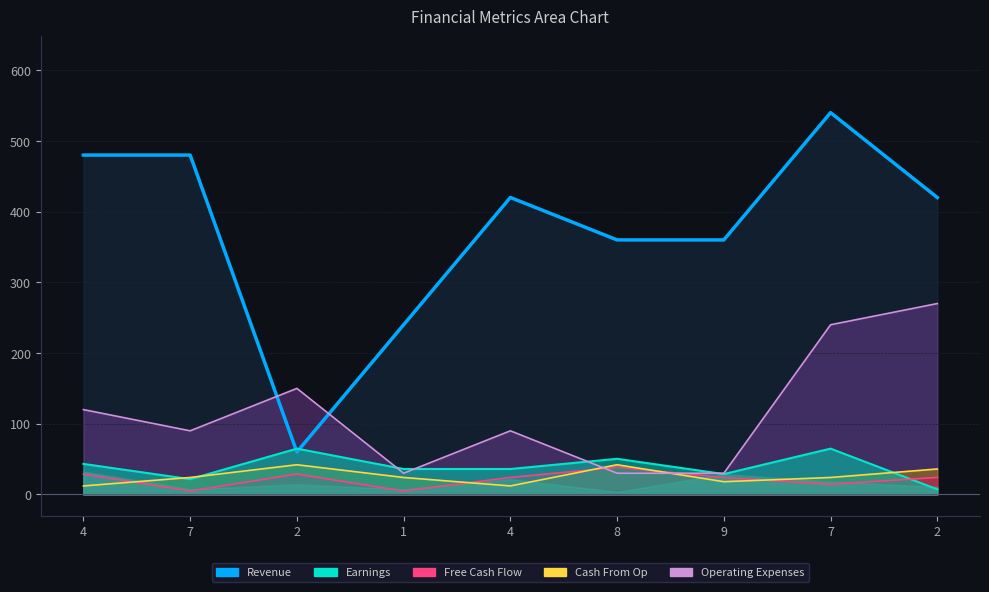

What is the highest value of the Cash From Op line series?

42.0